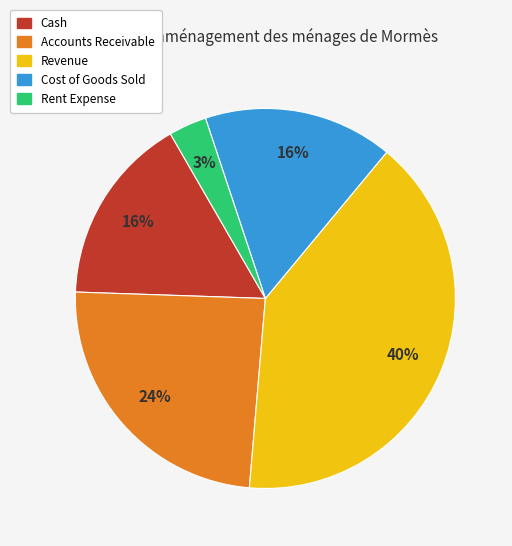

Is it true that Rent Expense is 15% of the pie?

False